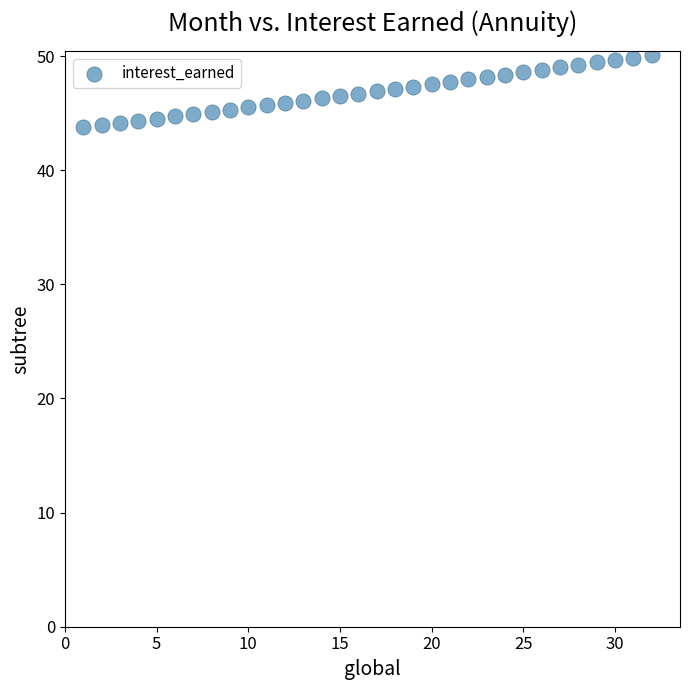

What is the range of X values (max minus min)?

31.0